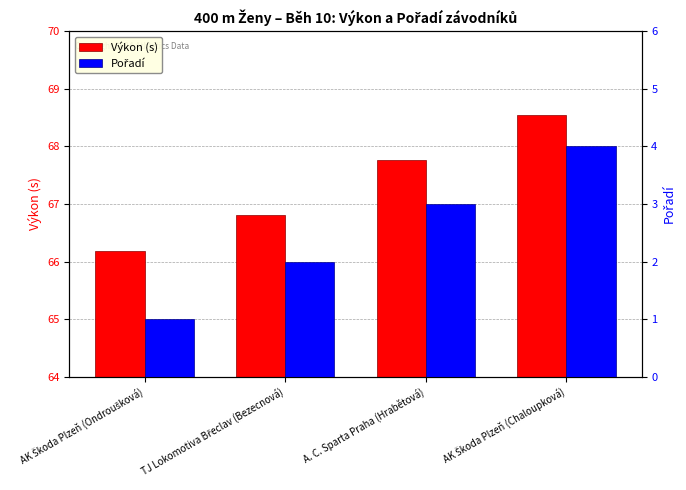

Where does the Výkon (s) series first go above 67?

A. C. Sparta Praha (Hrabětová)